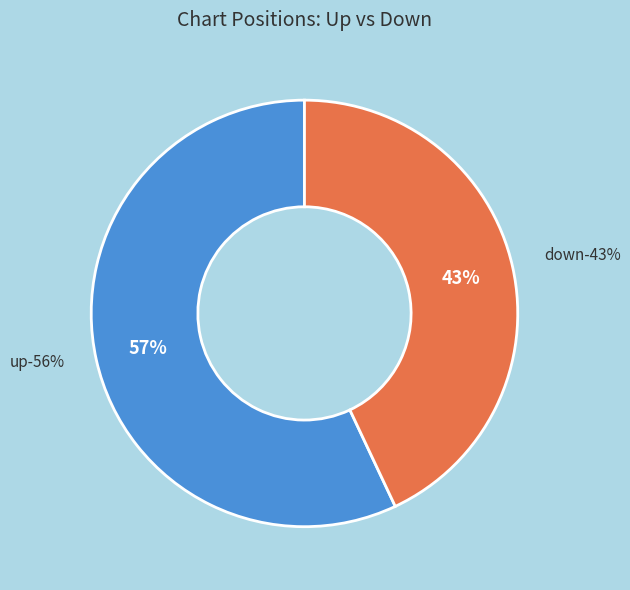

Is the sum of up and down greater than half?

Yes